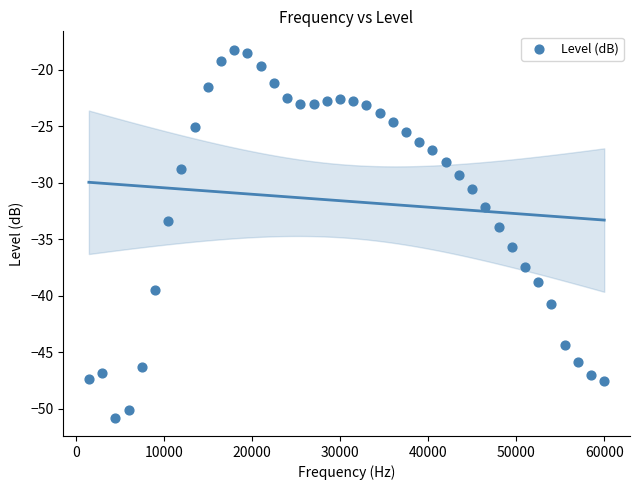

What is the range of X values (max minus min)?

58500.0